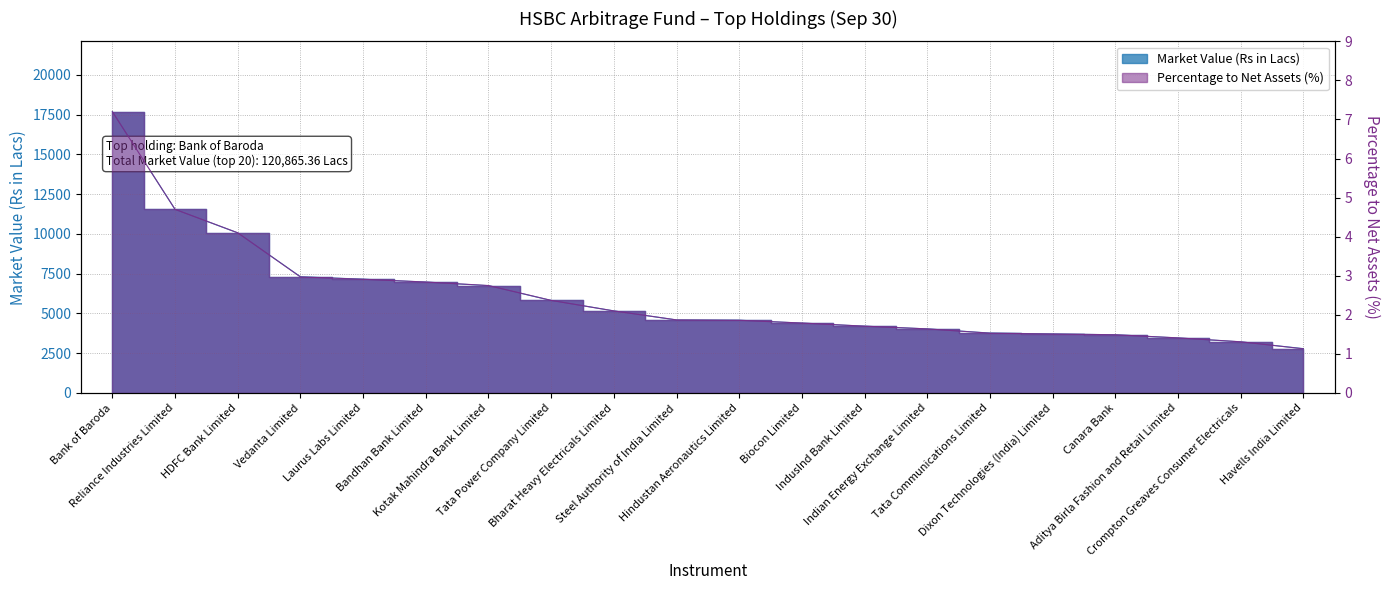

What is the total value across all series at Dixon Technologies (India) Limited?

3714.5